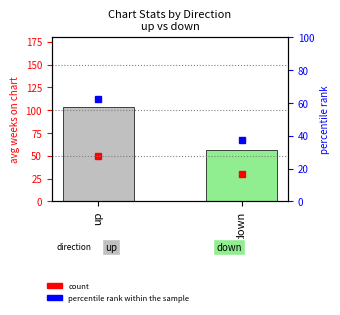

What is the value of the 1st bar from the left?

103.3